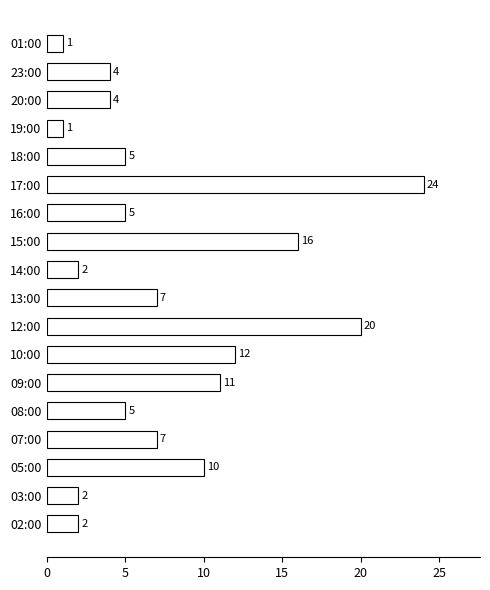

What is the difference between the maximum and minimum values?

23